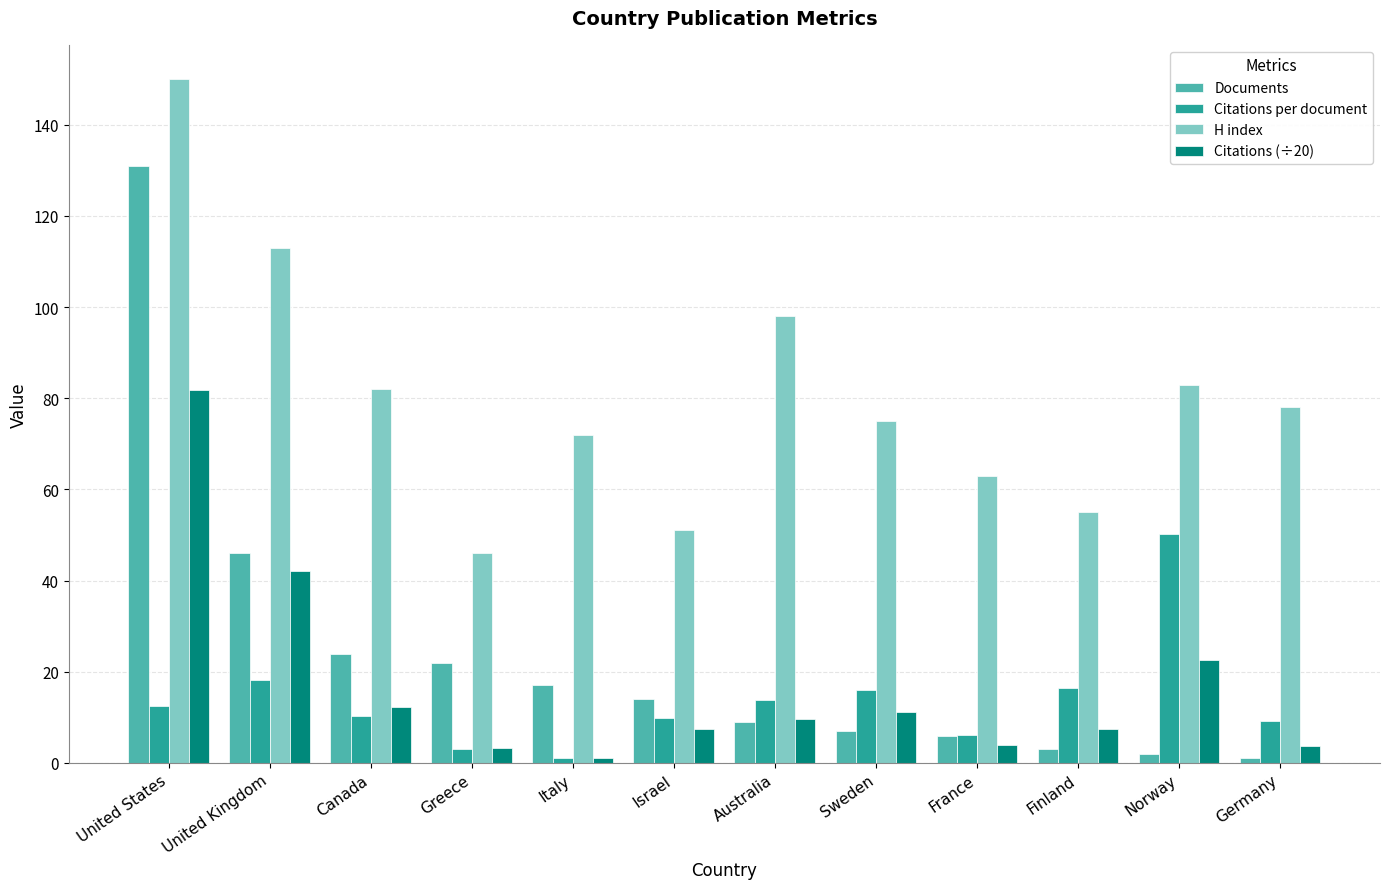

The value of Documents at Israel is 19.1. True or false?

False